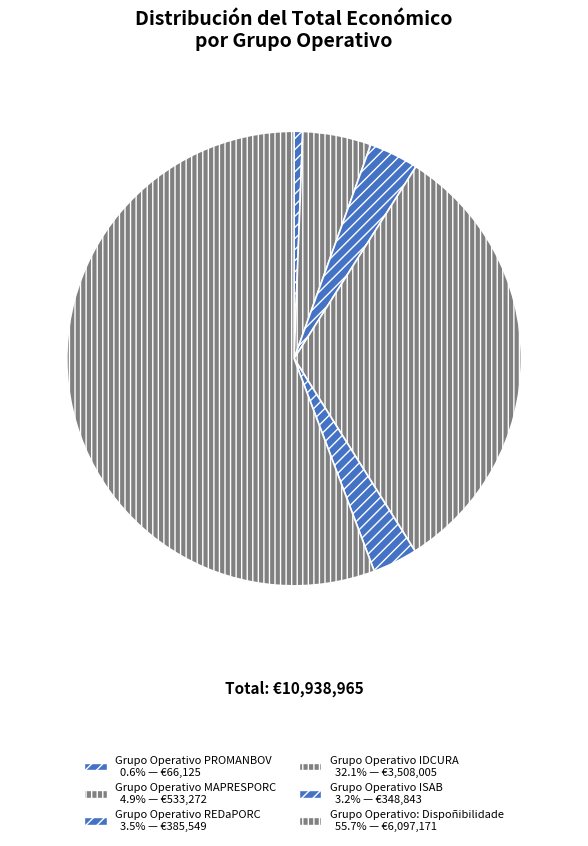

How many slices are in this pie chart?

6